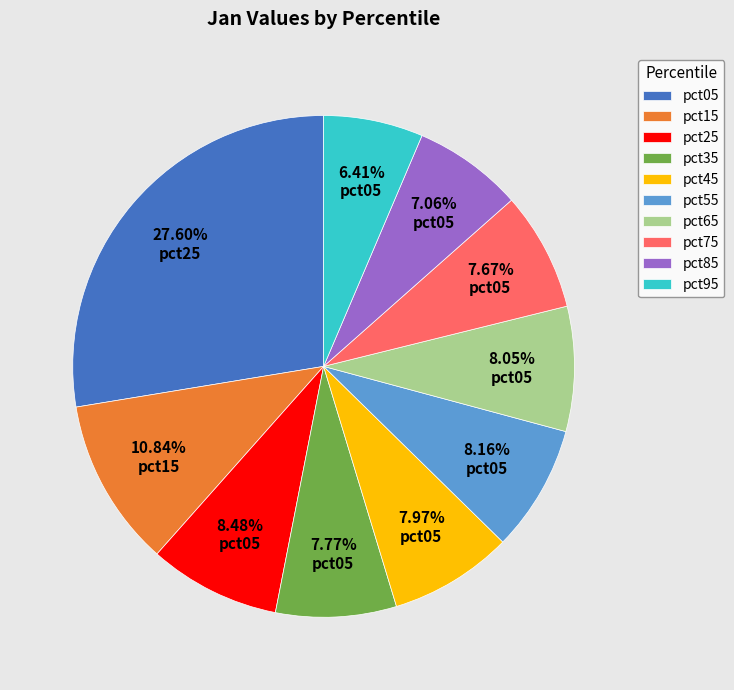

Count the number of slices in the pie.

10